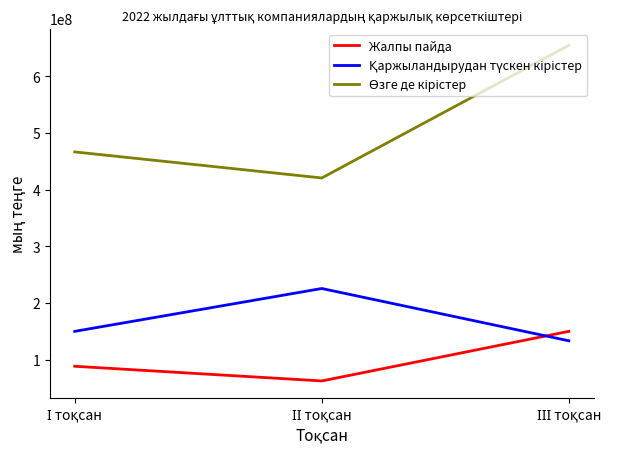

What is the minimum value shown in the chart?

62204106